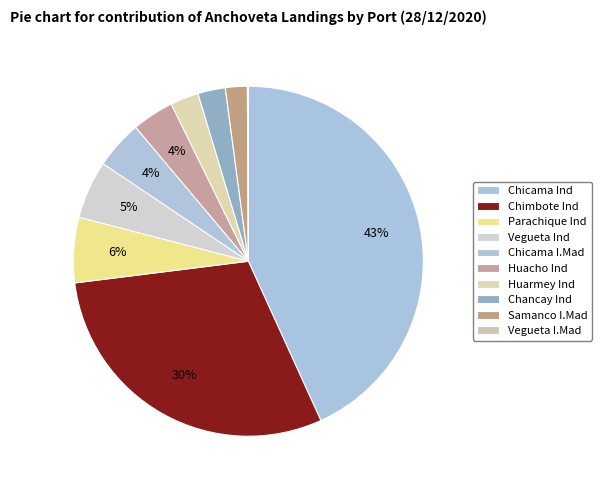

Between Vegueta Ind and Chicama Ind, which is larger?

Chicama Ind